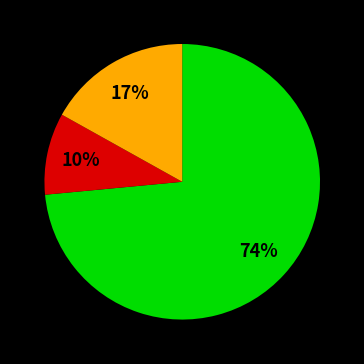

To the nearest percent, what is the average slice percentage?

33%